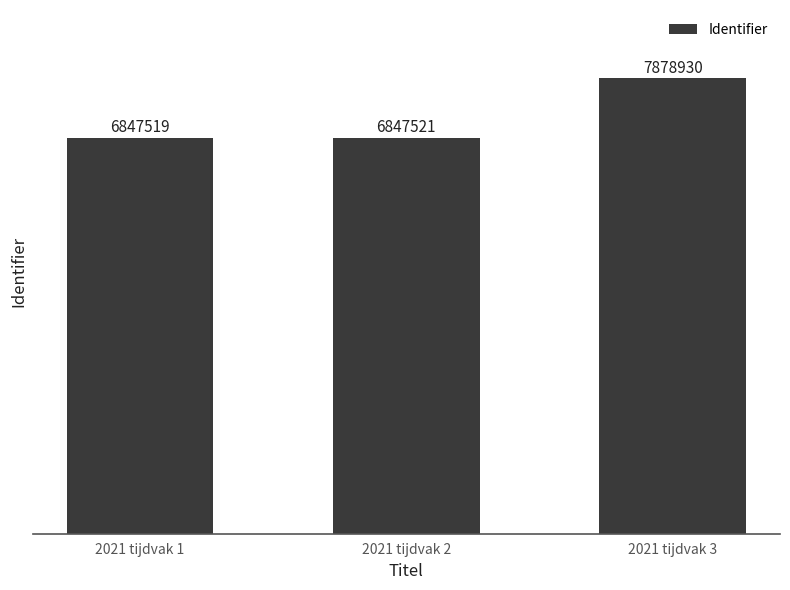

At which label is the value closest to 7363224?

2021 tijdvak 2